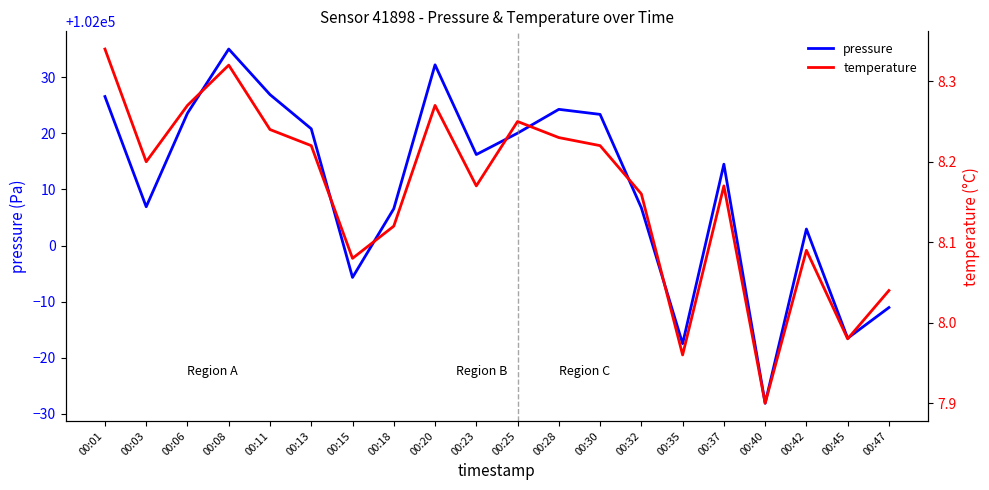

Which category has the highest value in the pressure series?

00:08